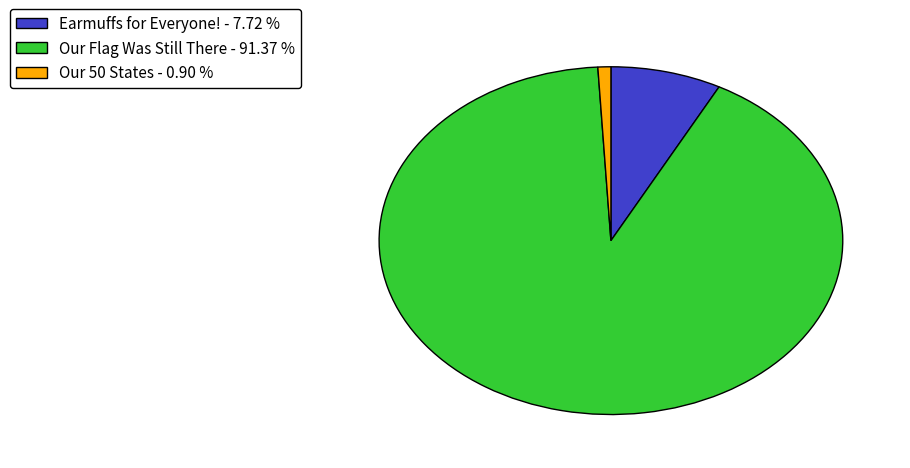

The Earmuffs for Everyone! slice represents 8% of the pie. True or false?

True